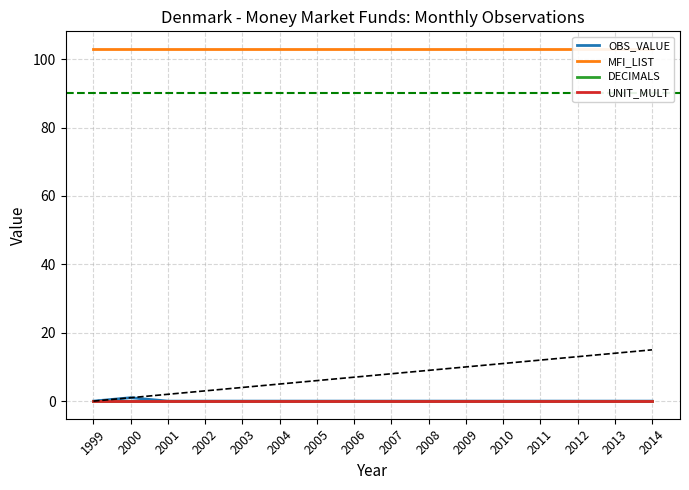

Count the OBS_VALUE values in the range 0 to 1.

16